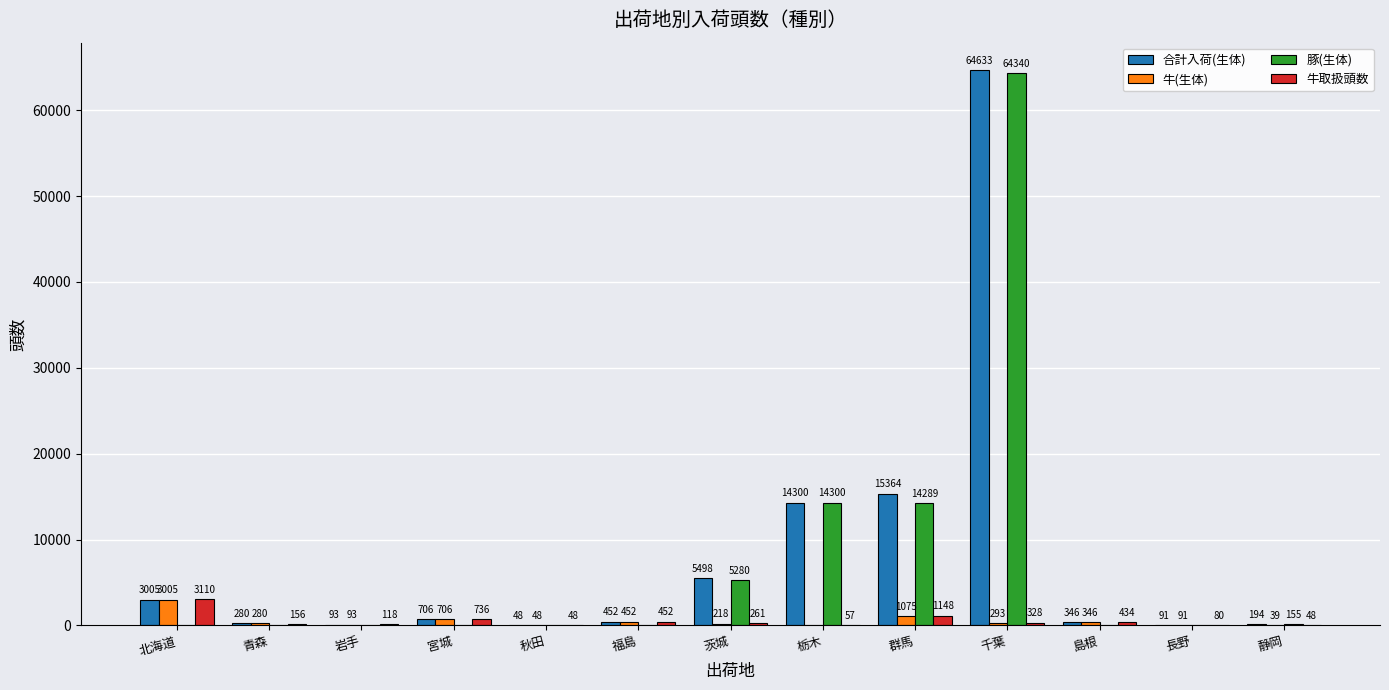

At which label is 合計入荷(生体) closest to 32340?

群馬